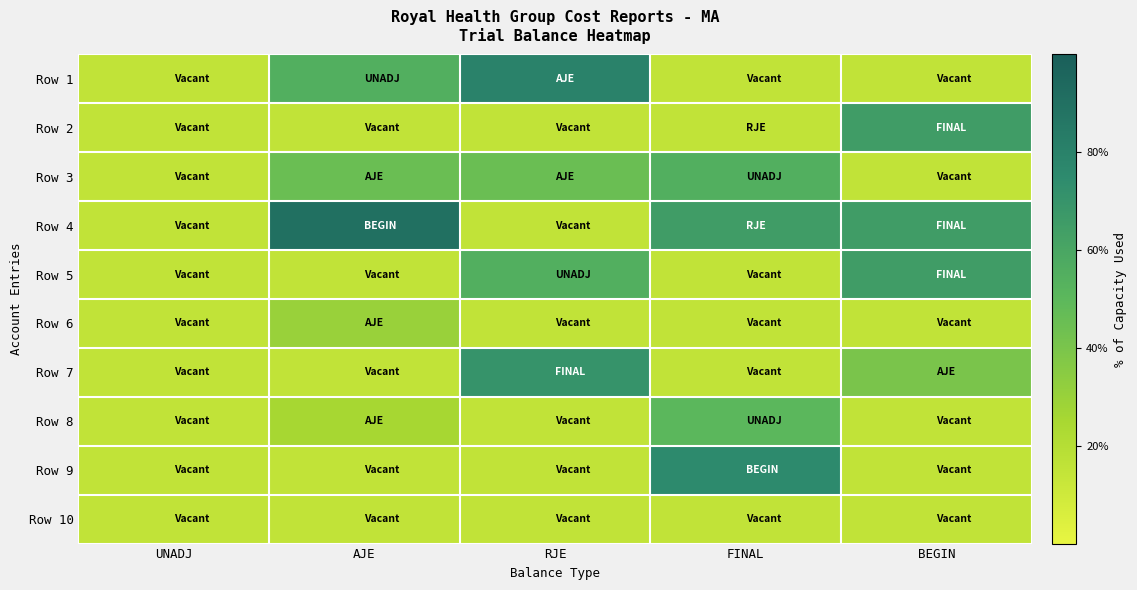

What is the spread (max minus min) of values at AJE?

75